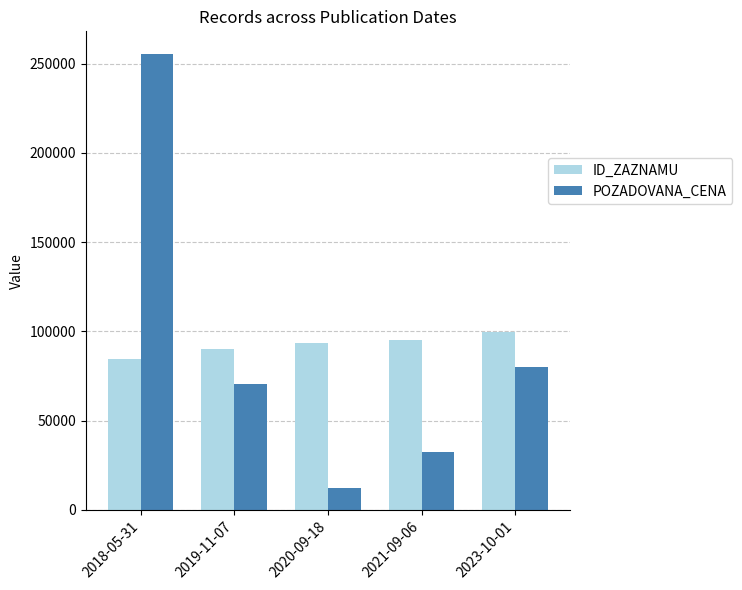

Which series has the widest spread of values?

POZADOVANA_CENA